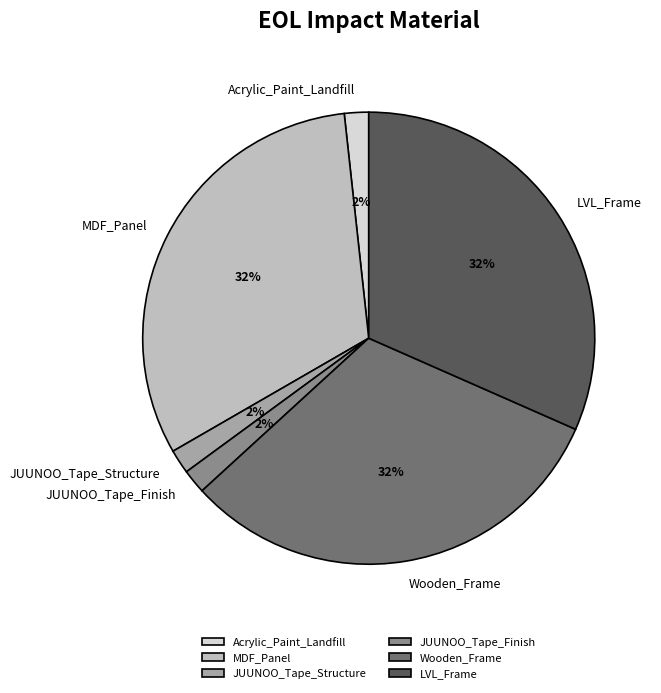

Between JUUNOO_Tape_Structure and Wooden_Frame, which is larger?

Wooden_Frame